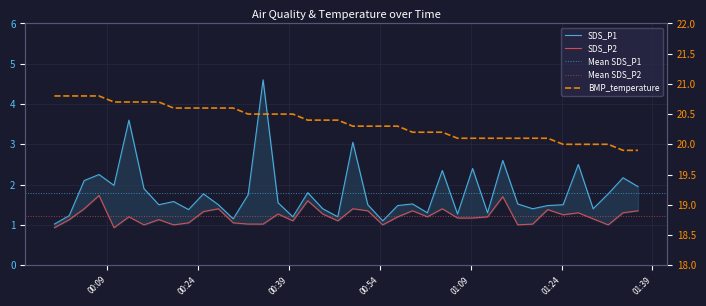

Read the SDS_P1 value at 2022/07/05 01:09:19.

2.4